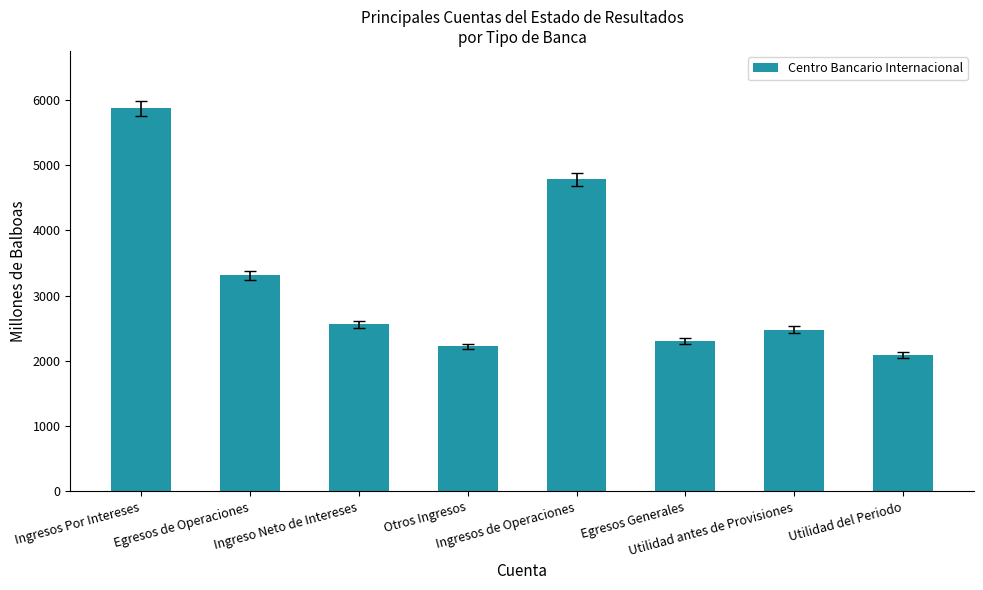

What is the smallest value displayed?

2088.2